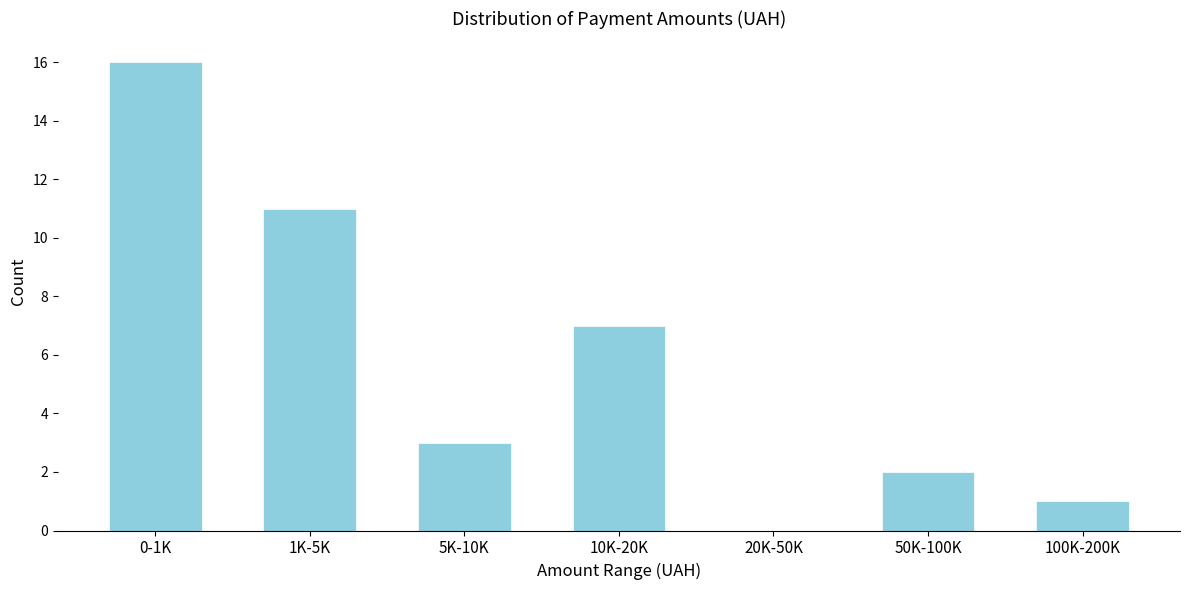

Reading right to left, extract all data points from this chart.

100K-200K=1	50K-100K=2	20K-50K=0	10K-20K=7	5K-10K=3	1K-5K=11	0-1K=16